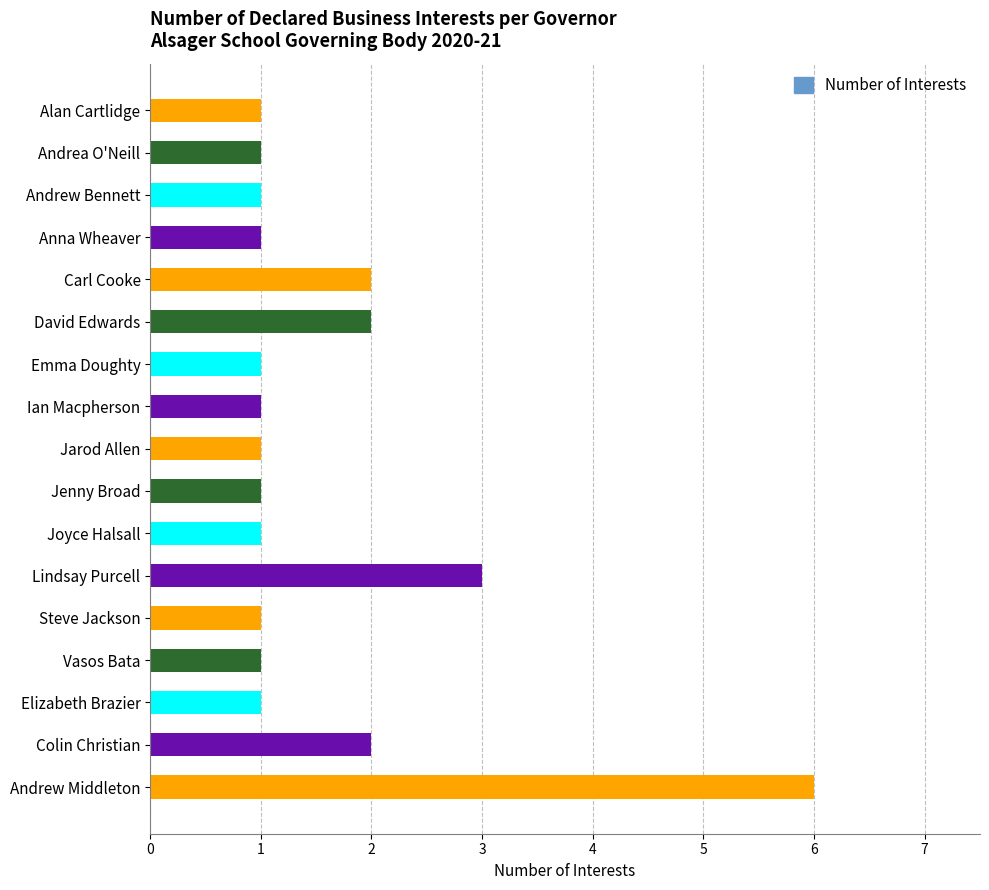

What is the change in value from Andrew Bennett to Colin Christian?

+1